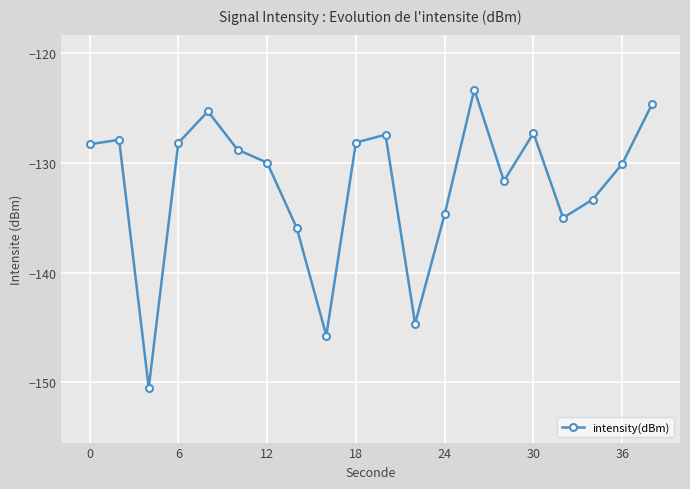

What is the value of the 4th point from the left?

-128.2